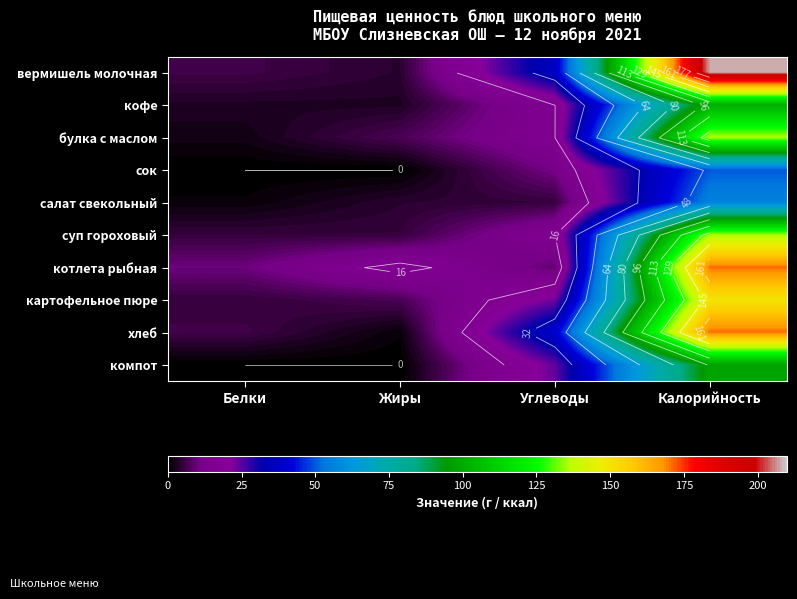

Is it true that картофельное пюре equals 150 at Калорийность?

True